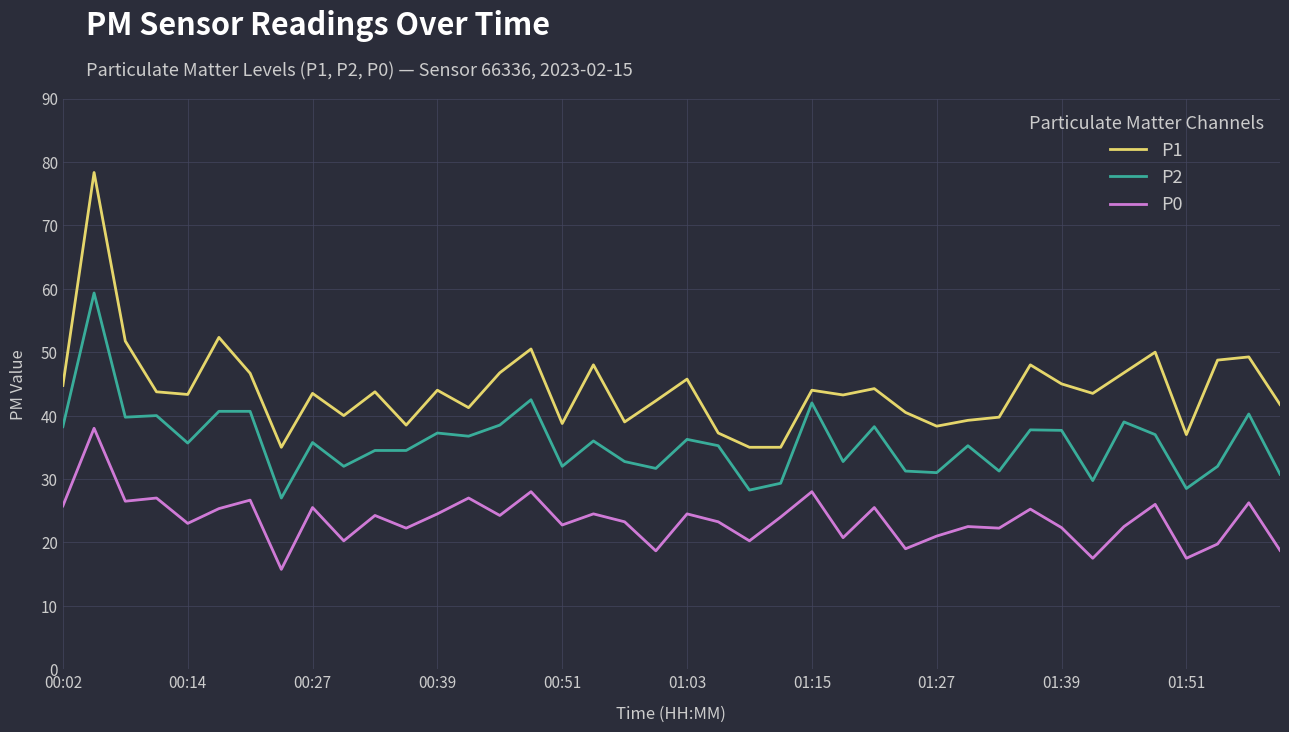

True or false: P2 and P0 intersect in this chart.

False